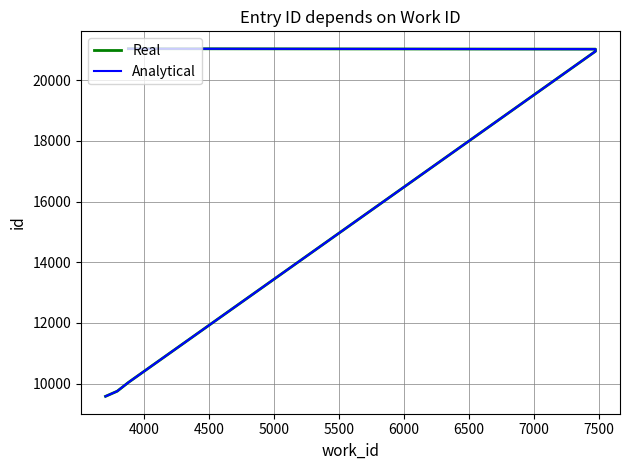

True or false: Analytical and Real intersect in this chart.

False